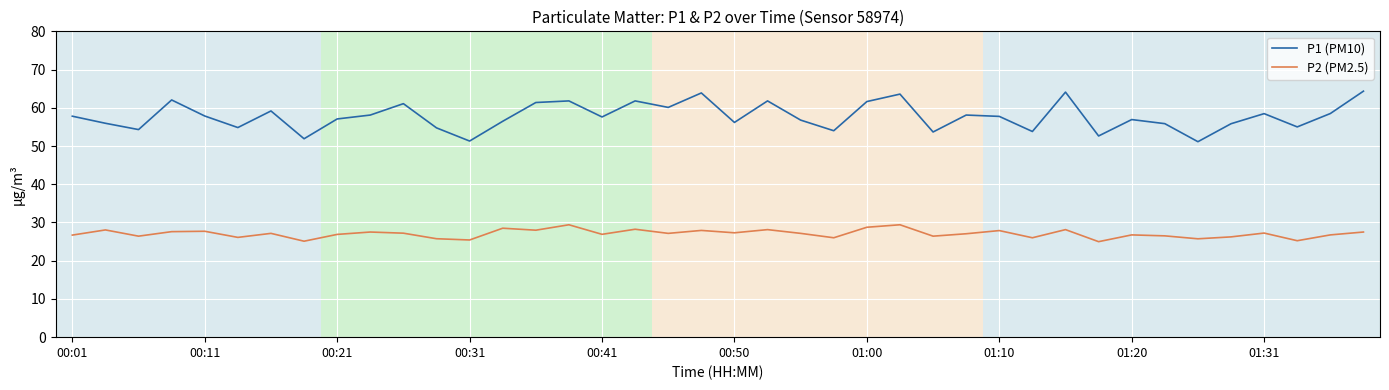

Rank the series by their maximum value, from highest to lowest.

P1 (PM10), P2 (PM2.5)